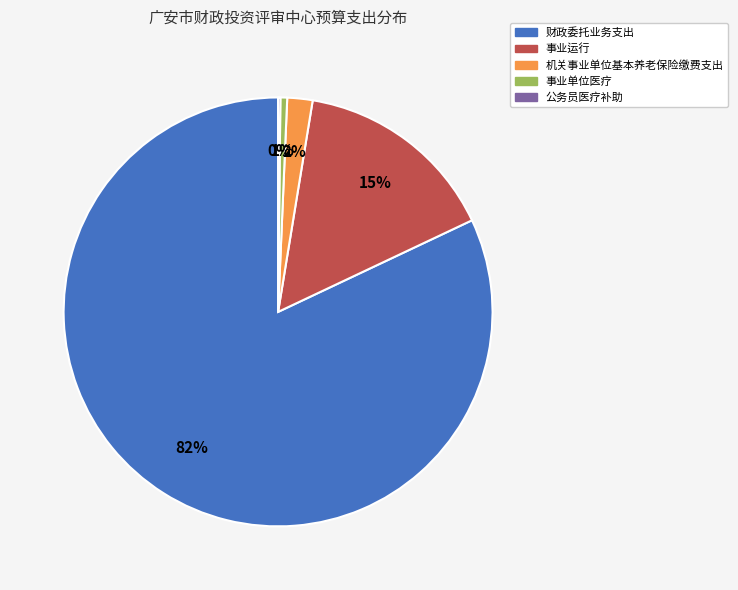

Between 机关事业单位基本养老保险缴费支出 and 财政委托业务支出, which is larger?

财政委托业务支出